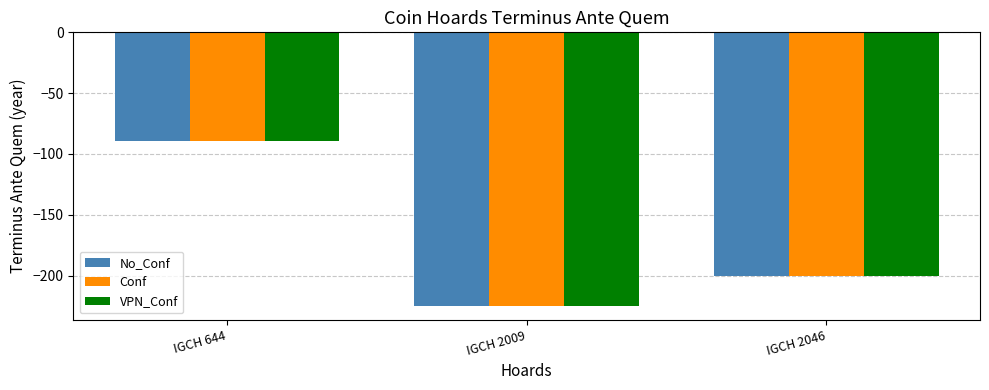

What is the value of the VPN_Conf bar at the 3rd from the left?

-200